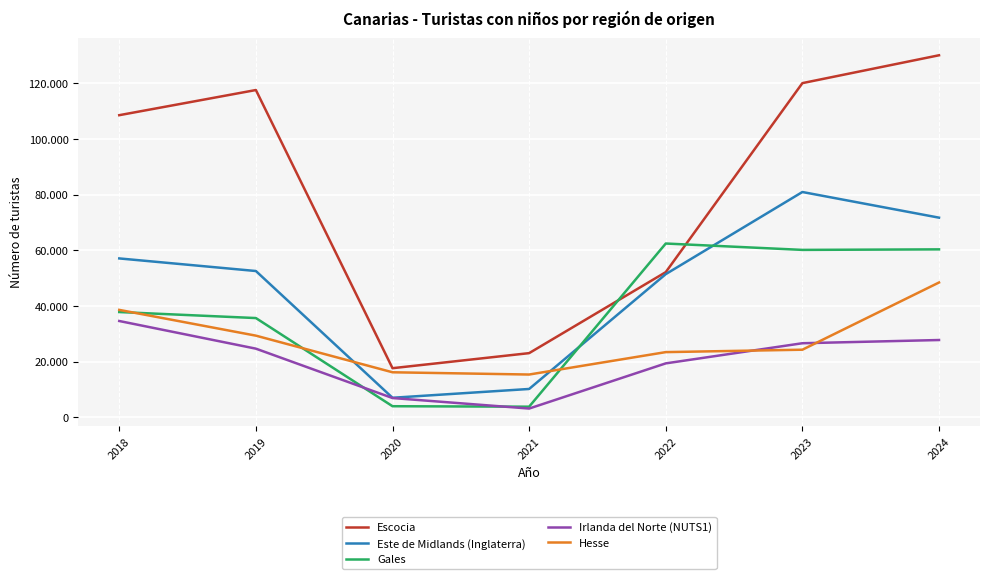

What are all the series names shown in the legend?

Escocia, Este de Midlands (Inglaterra), Gales, Irlanda del Norte (NUTS1), Hesse